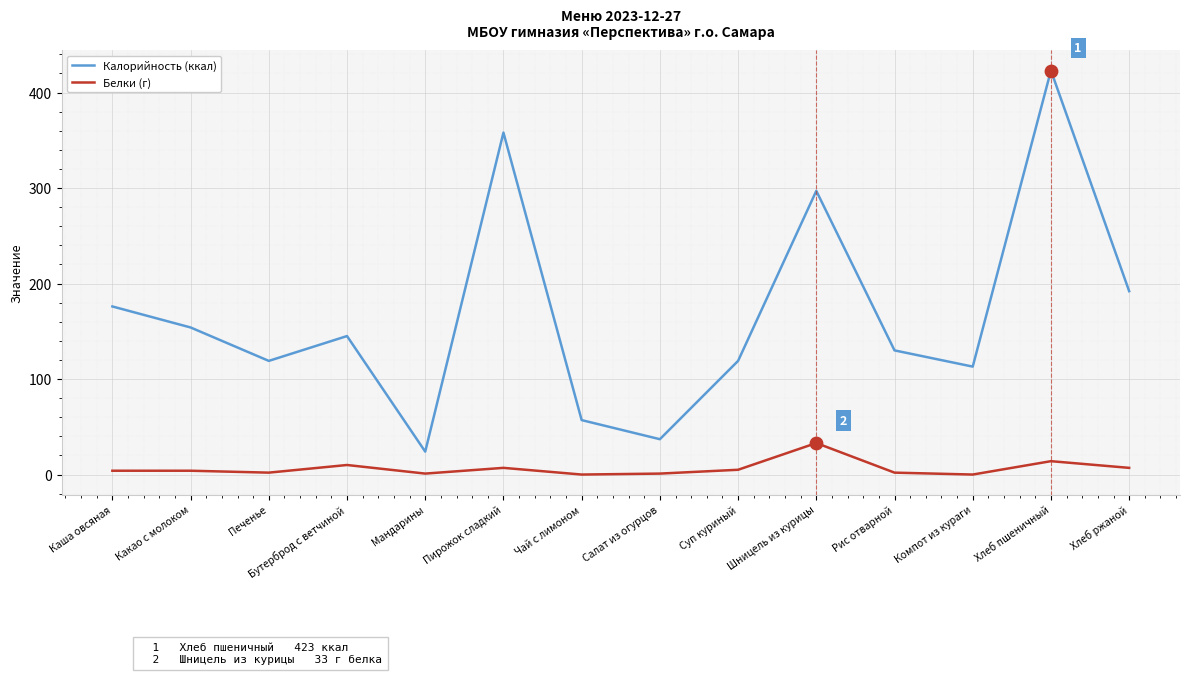

Is the value of Калорийность (ккал) at Хлеб ржаной greater than the value of Белки (г) at Мандарины?

Yes